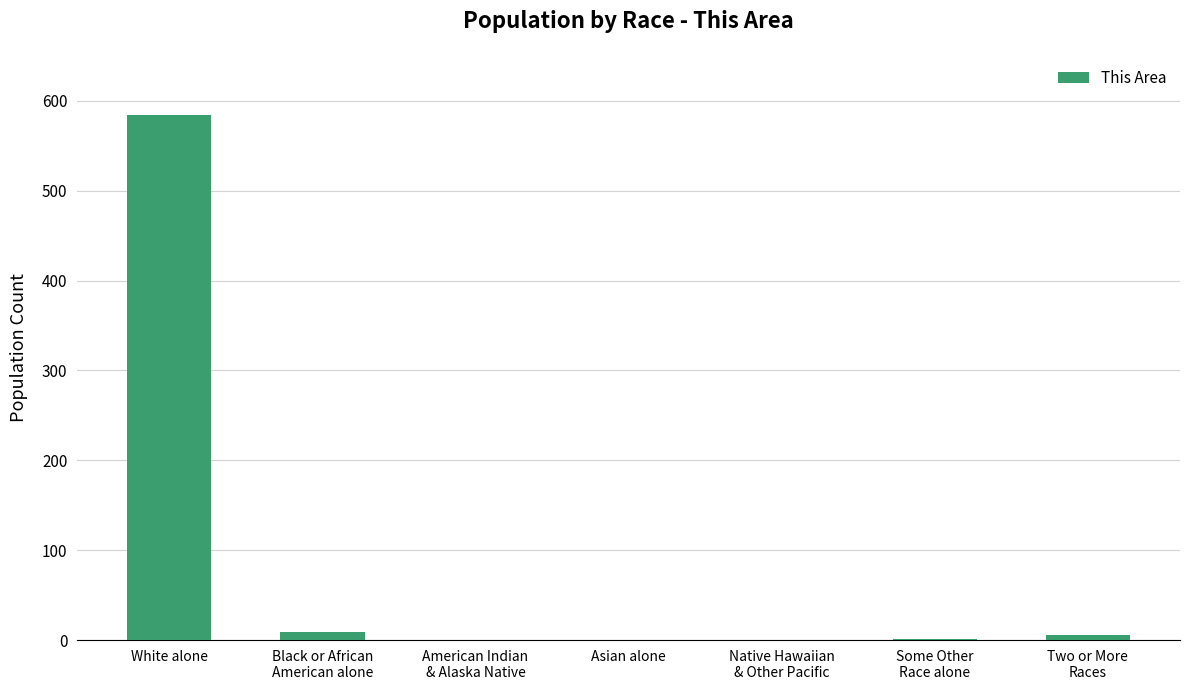

Is it true that the value at Native Hawaiian
& Other Pacific is -207?

False